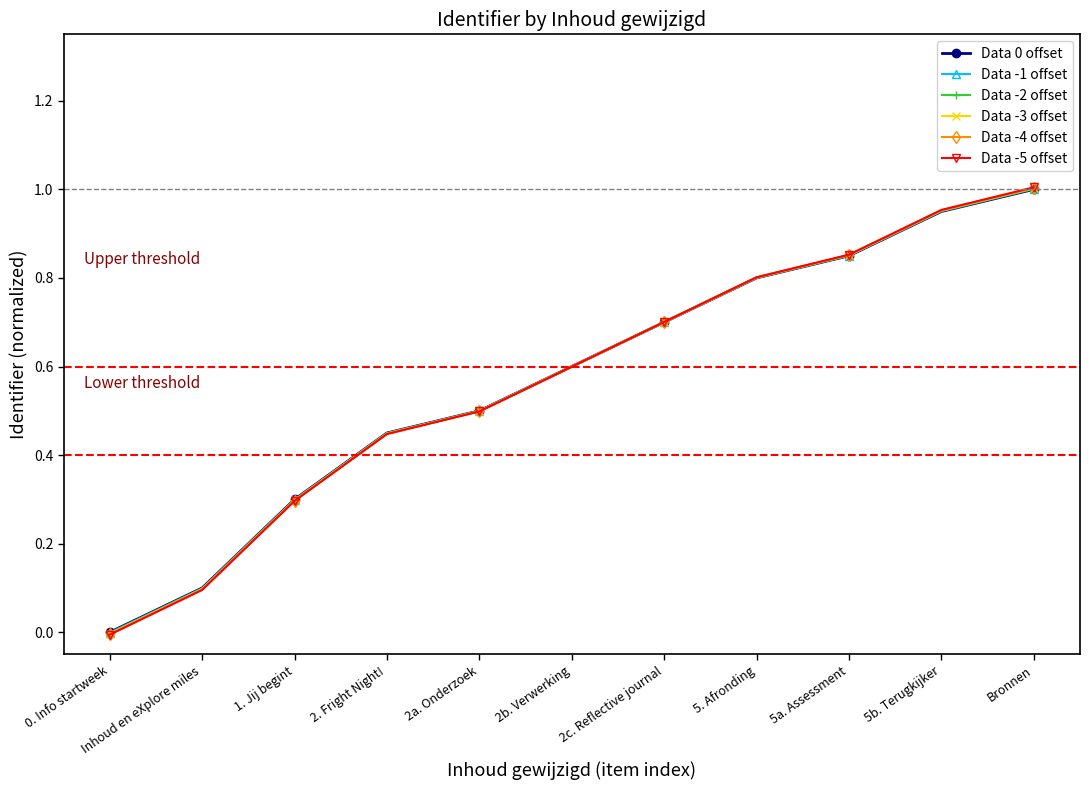

At which category is the sum across all series the highest?

Bronnen